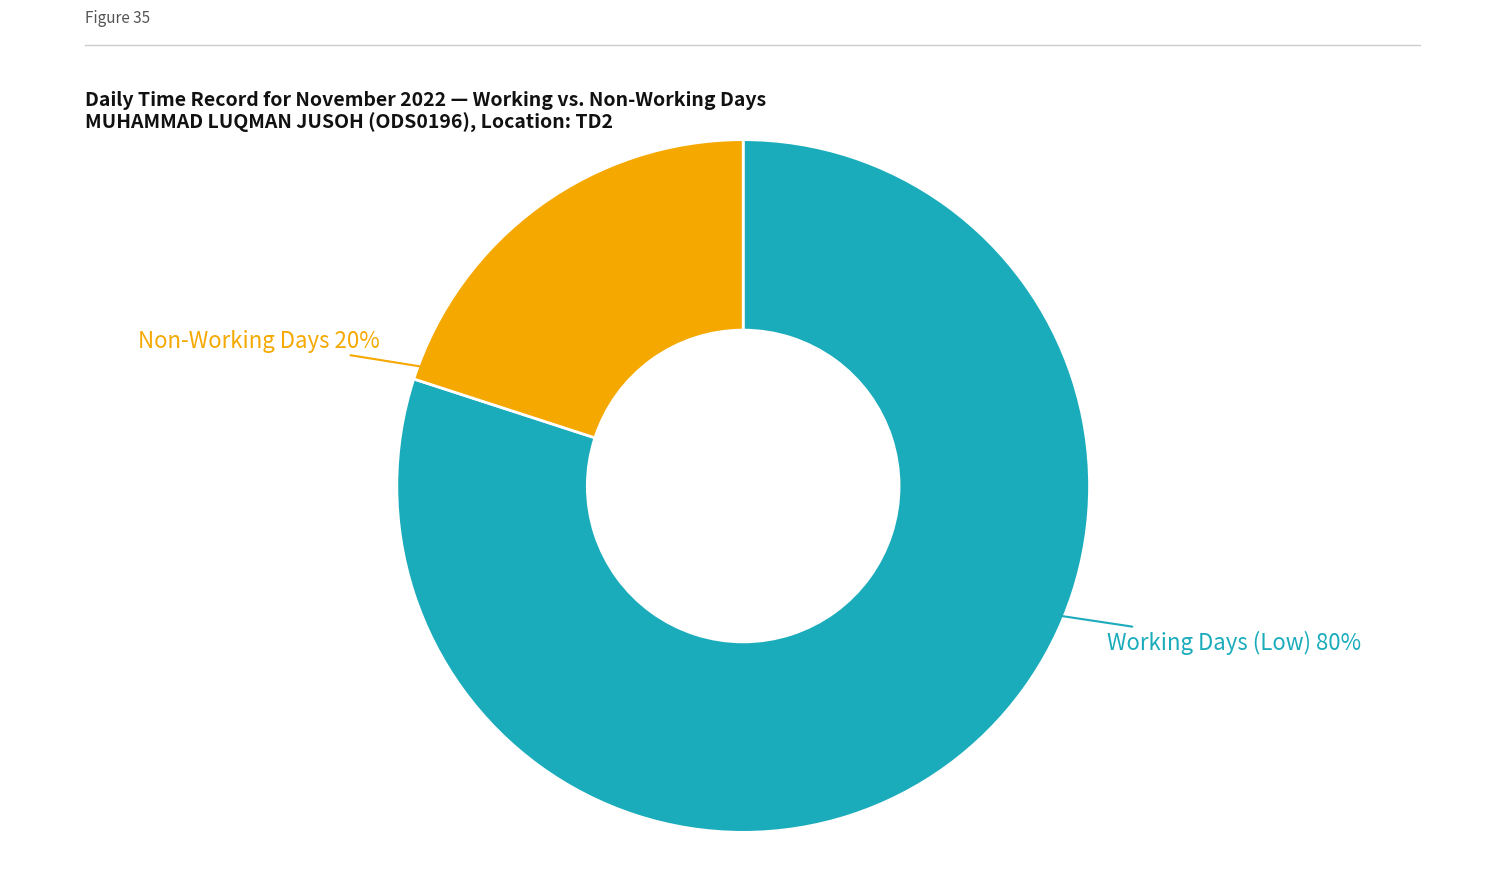

To the nearest percent, what is the difference between the largest and smallest slice percentages?

60%